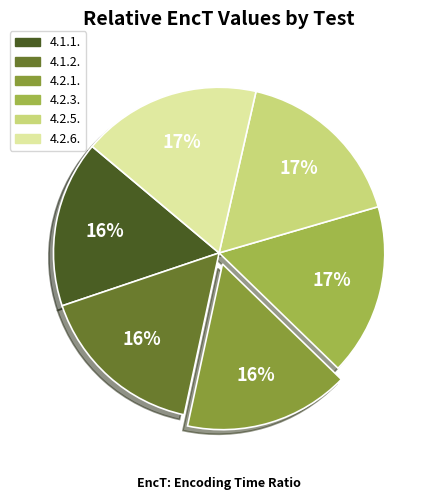

How many segments does this pie chart have?

6